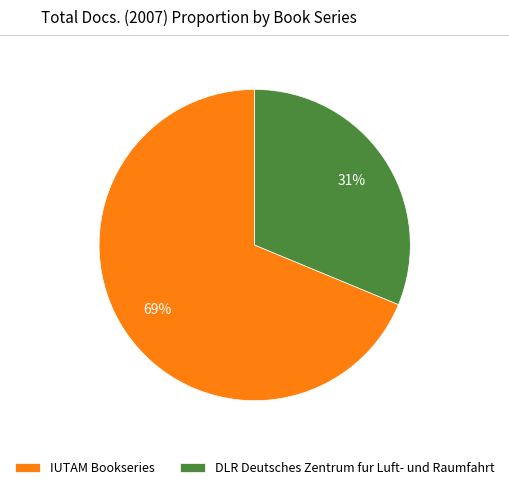

What is the smallest slice in the pie chart?

DLR Deutsches Zentrum fur Luft- und Raumfahrt